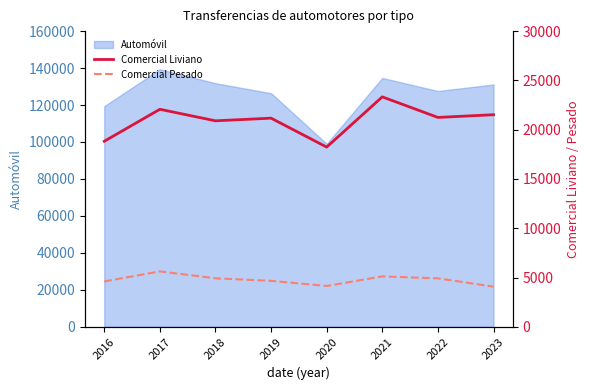

The value of Automóvil at 2023 is 131146. True or false?

True